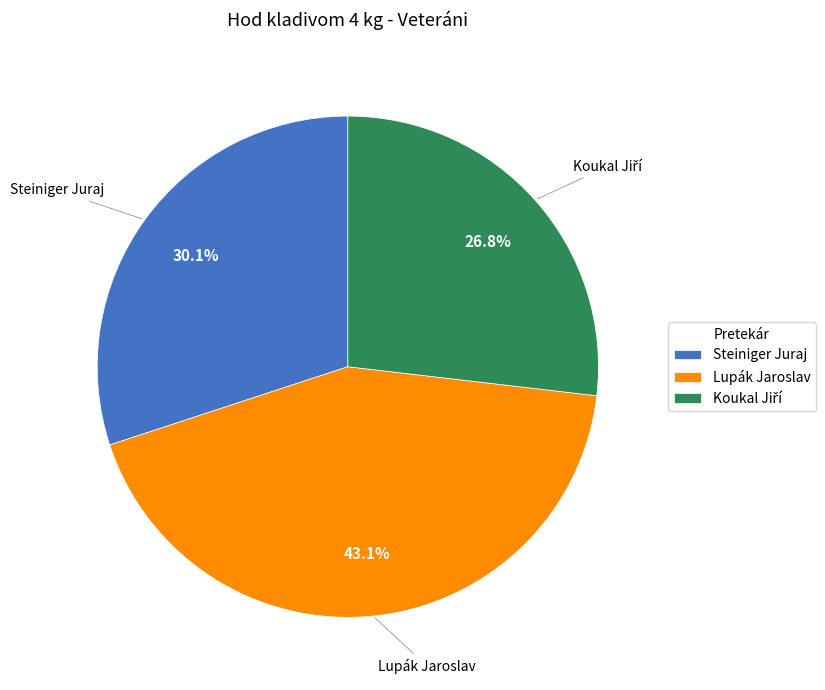

How many slices are in this pie chart?

3